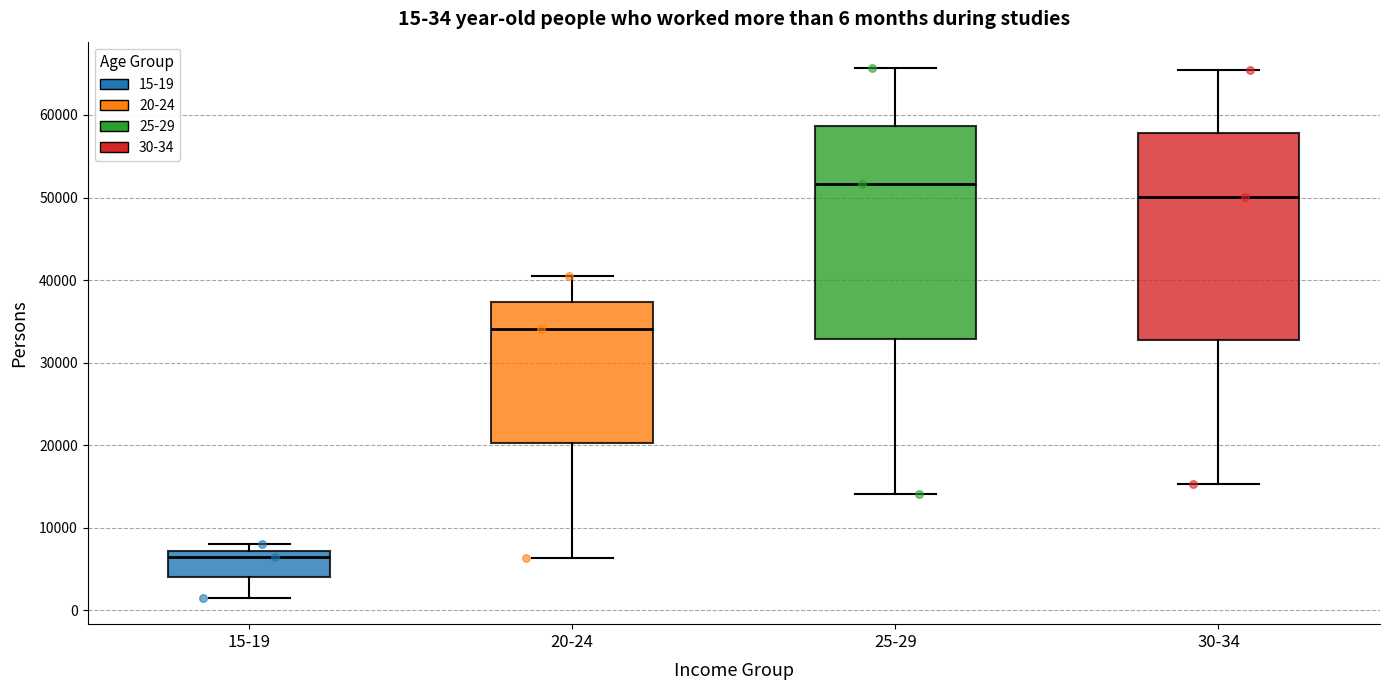

Which box's median line is the highest?

25-29